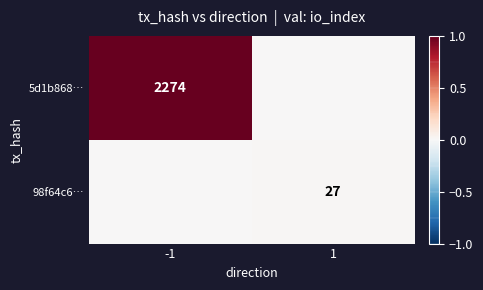

How many series are shown in this chart?

2